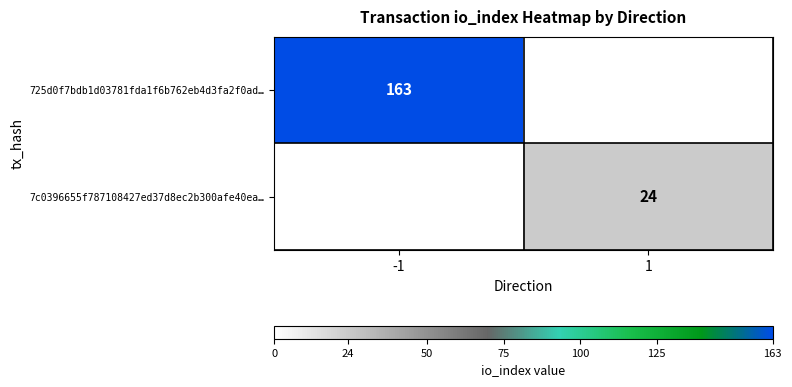

The value of 7c0396655f787108427ed37d8ec2b300afe40ea… at 1 is 42.4. True or false?

False